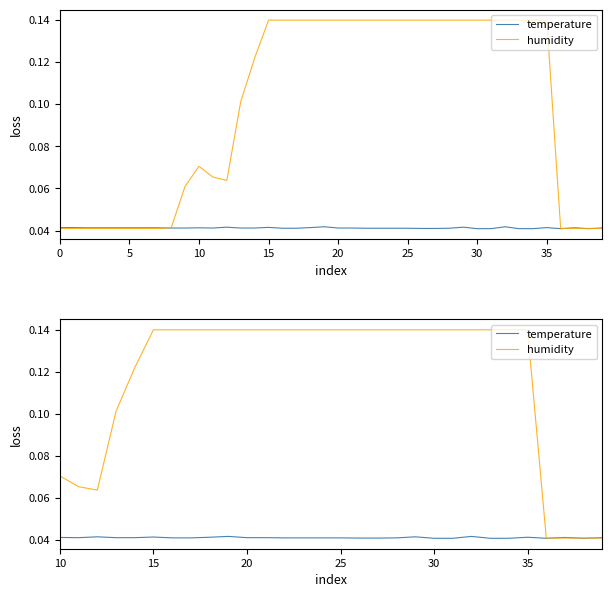

How many lines are shown in the chart?

2